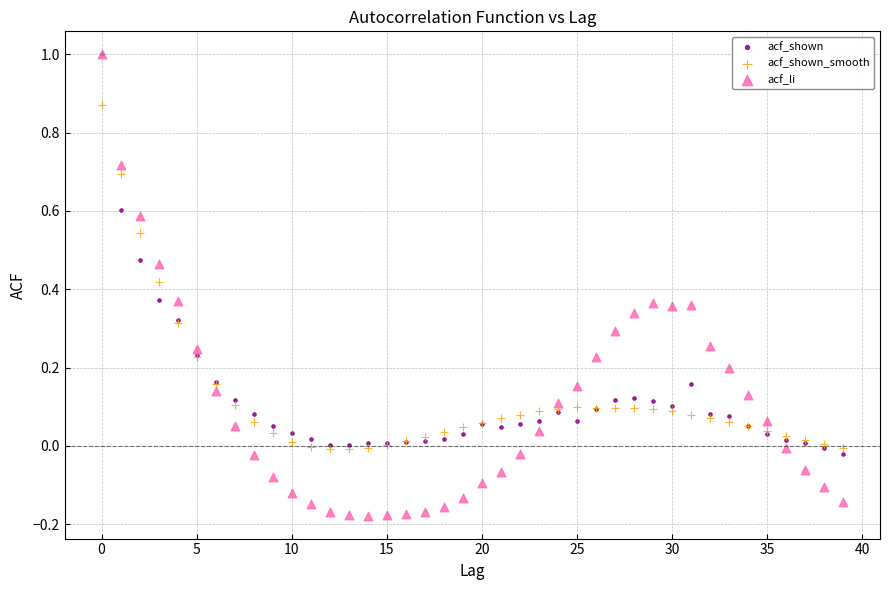

Which series contains the lowest Y value?

acf_li